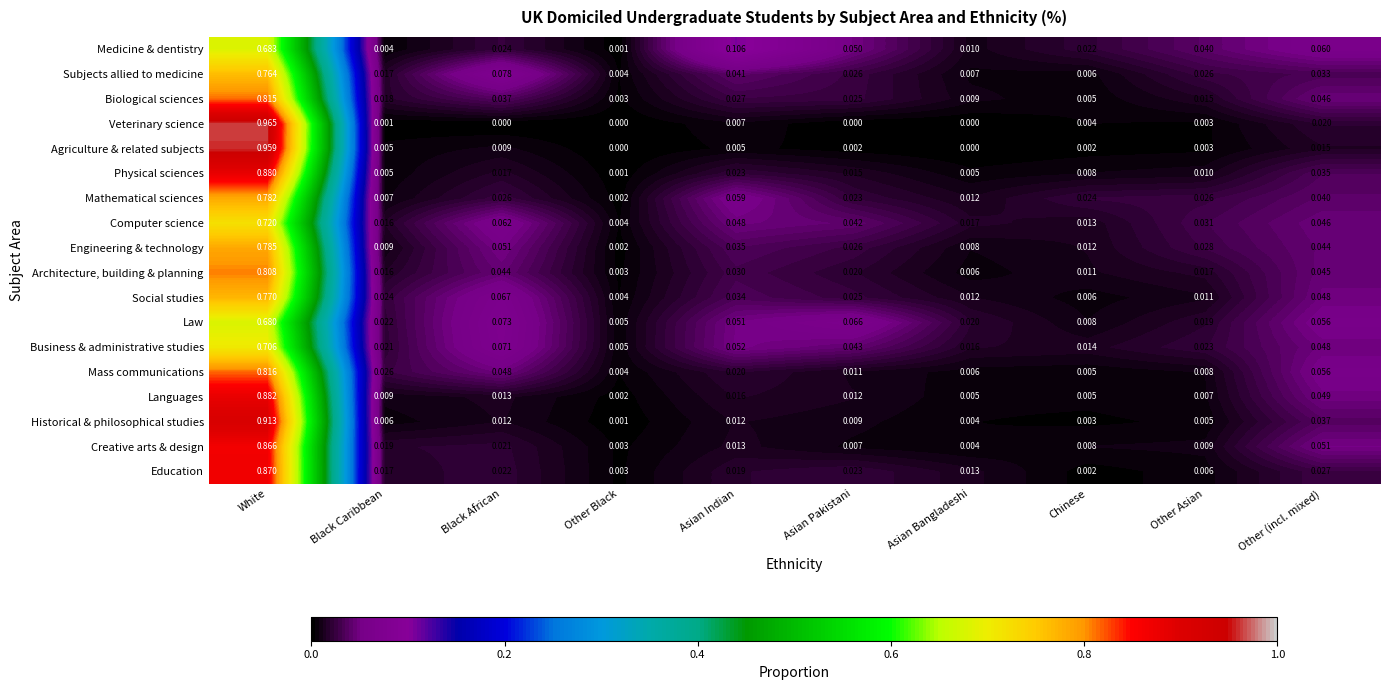

At which category is the sum across all series the highest?

White